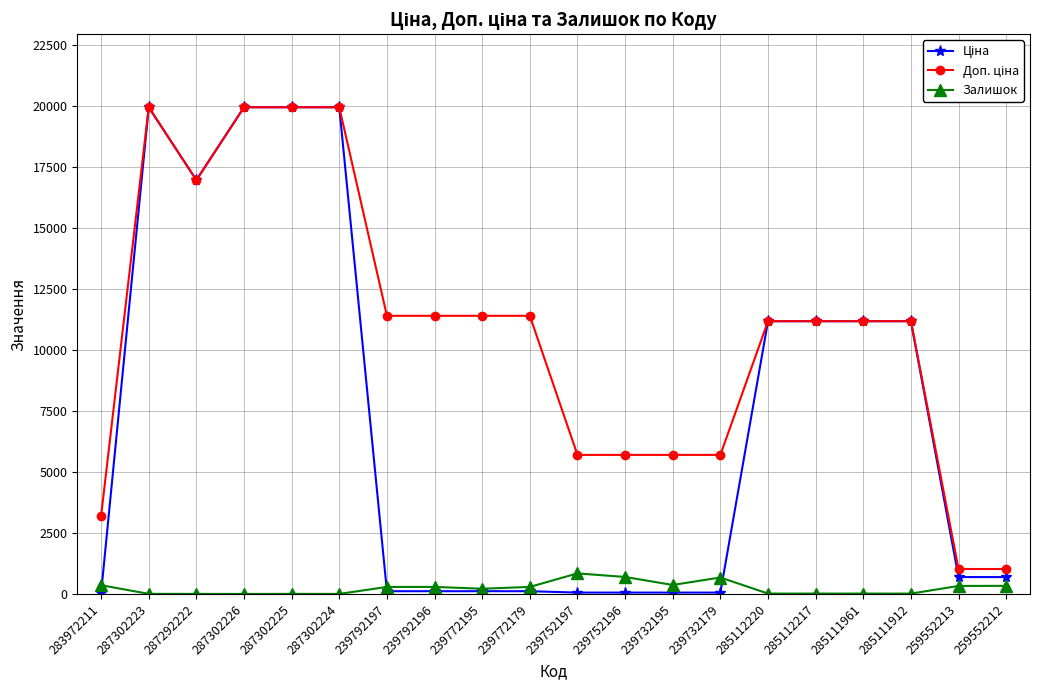

At how many categories does at least one series exceed 18402?

4